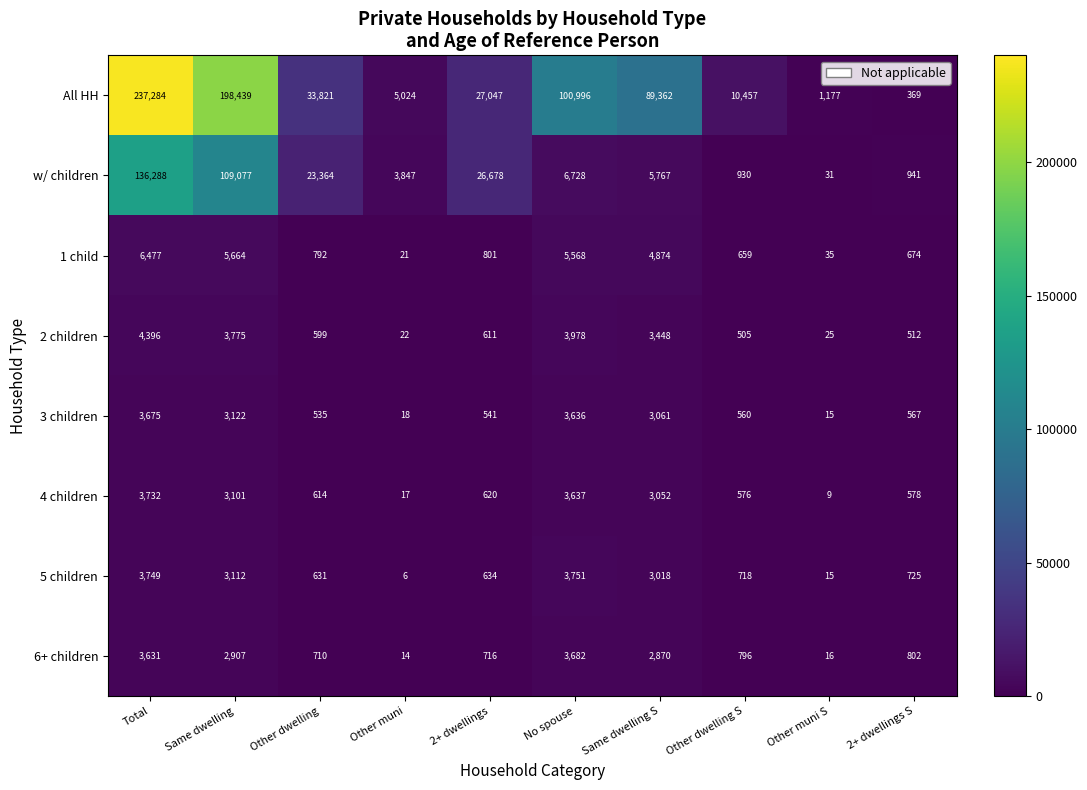

At which category does the chart reach its peak across all series?

Total